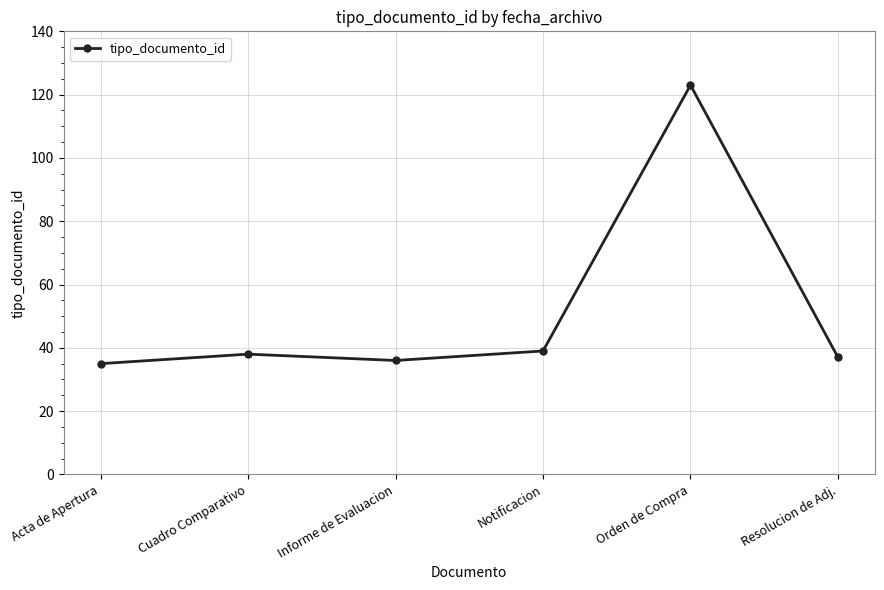

What position from the left is Notificacion?

4